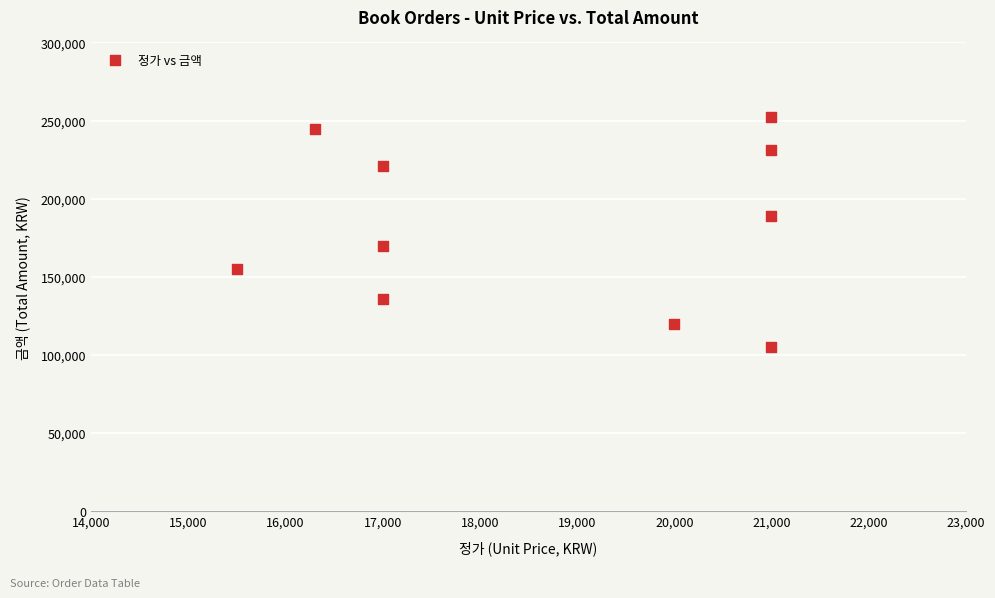

What is the average Y value?

182350